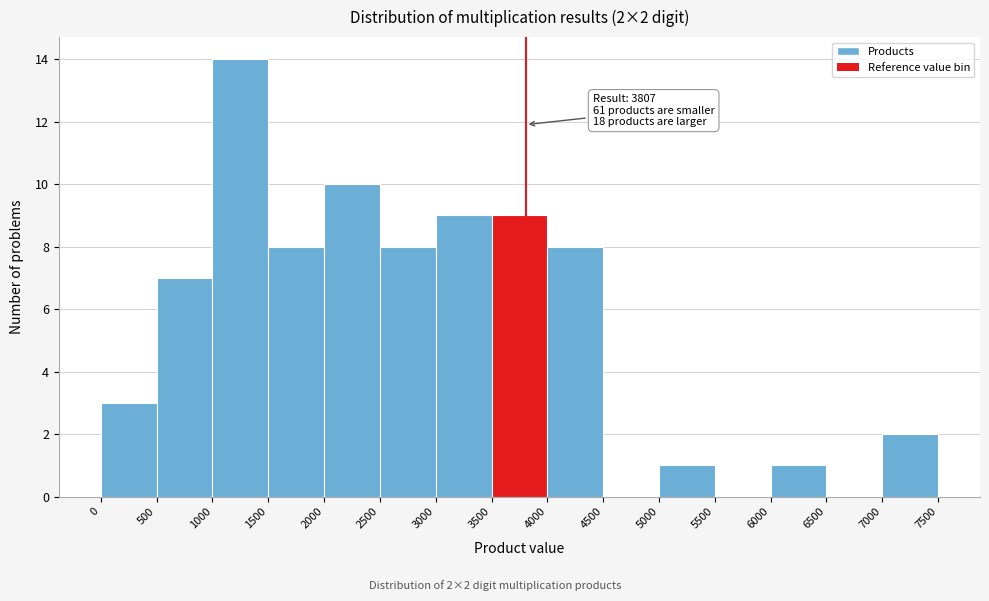

Over which range of the x-axis is the bar tallest?

1000 to 1500